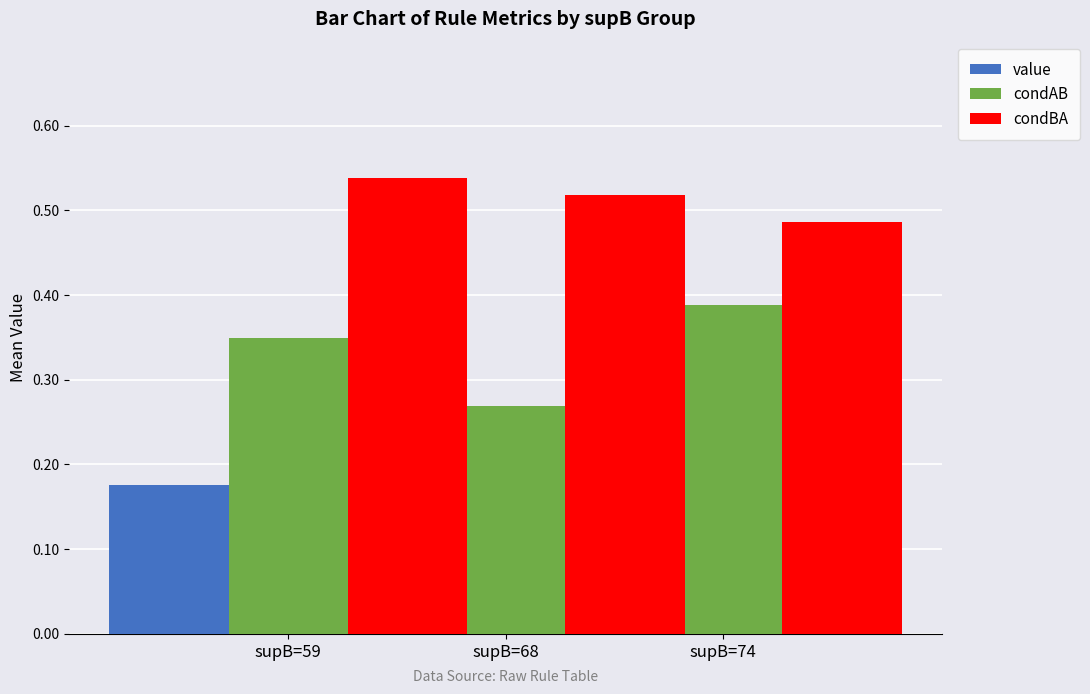

What is the value of the condBA bar at the 2nd from the left?

0.5